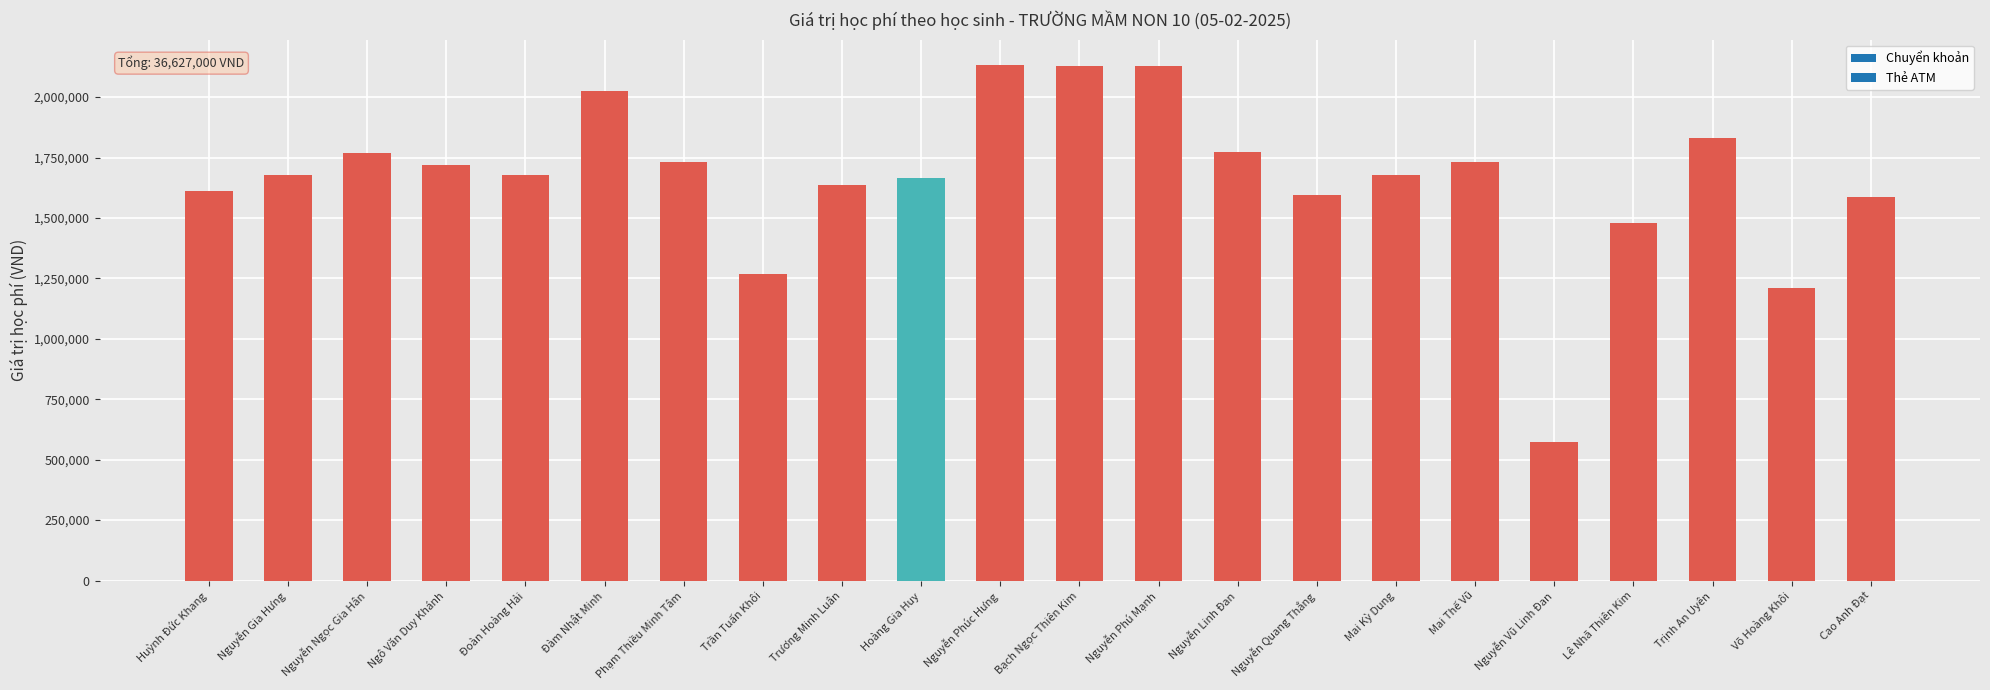

What position from the right is Hoàng Gia Huy?

13